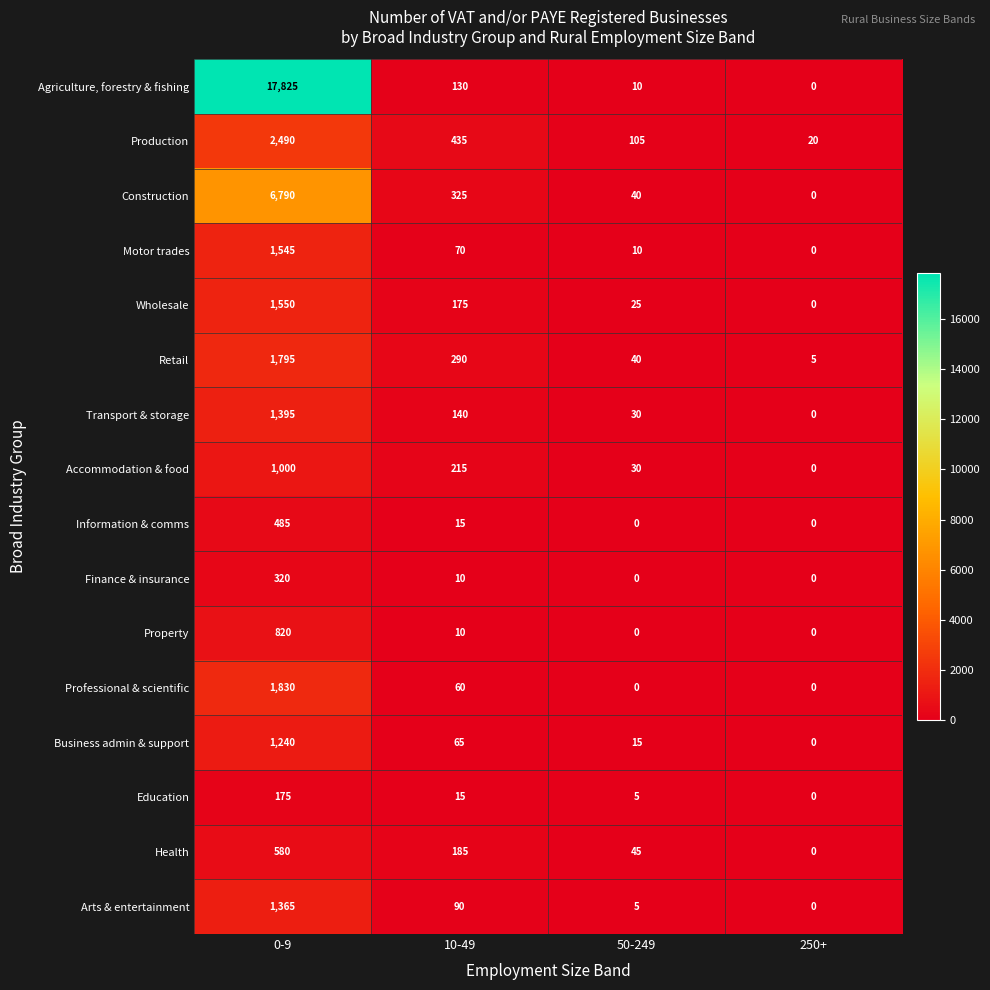

At how many categories does at least one series exceed 6364?

1